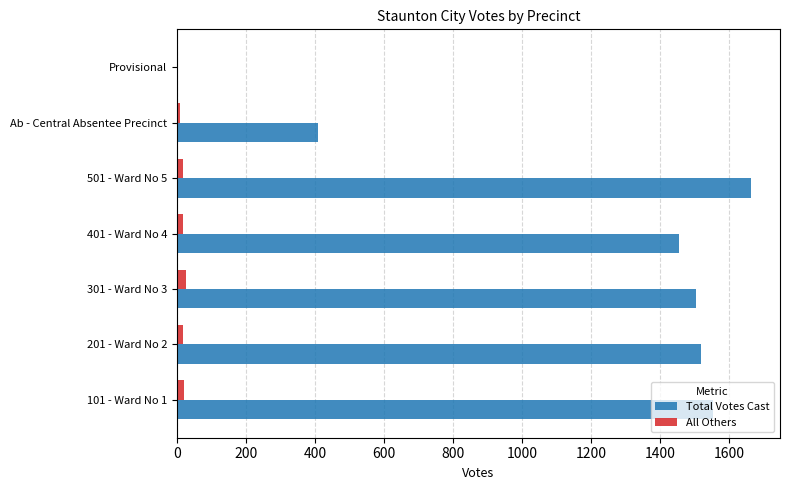

How many data points does each series have?

7